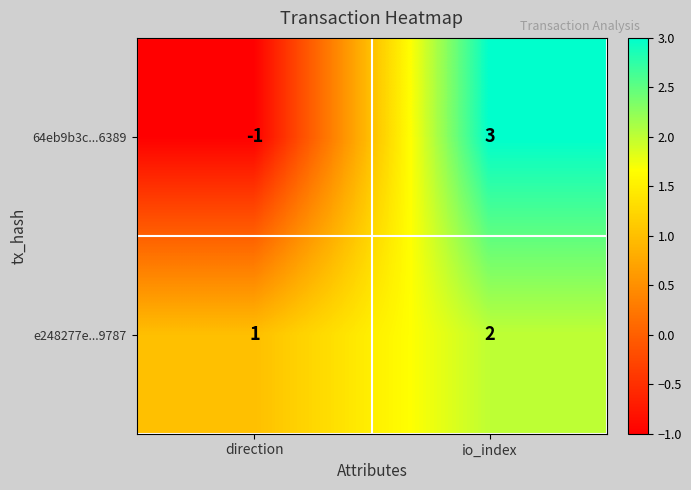

Reading left to right, list all the values displayed in this chart.

64eb9b3c...6389: -1	3
e248277e...9787: 1	2